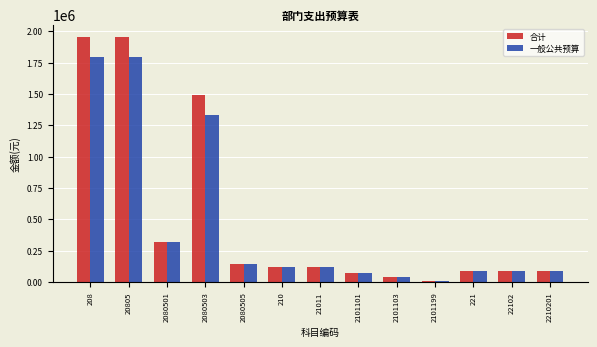

Reading right to left, what are all the values shown in this chart?

合计: 86234.4	86234.4	86234.4	6453.0	39375.0	69013.5	114841.5	114841.5	145923.2	1487950.6	319590.4	1953464.2	1953464.2
一般公共预算: 86234.4	86234.4	86234.4	6453.0	39375.0	69013.5	114841.5	114841.5	145923.2	1327950.6	319590.4	1793464.2	1793464.2